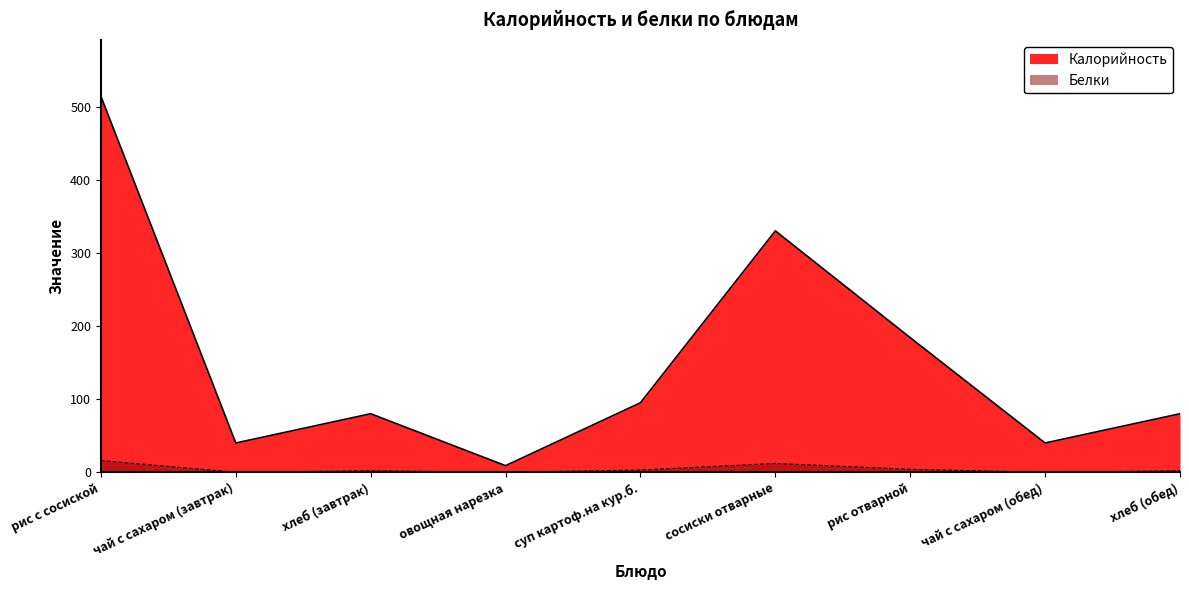

Is it true that Белки equals 0 at чай с сахаром (обед)?

True